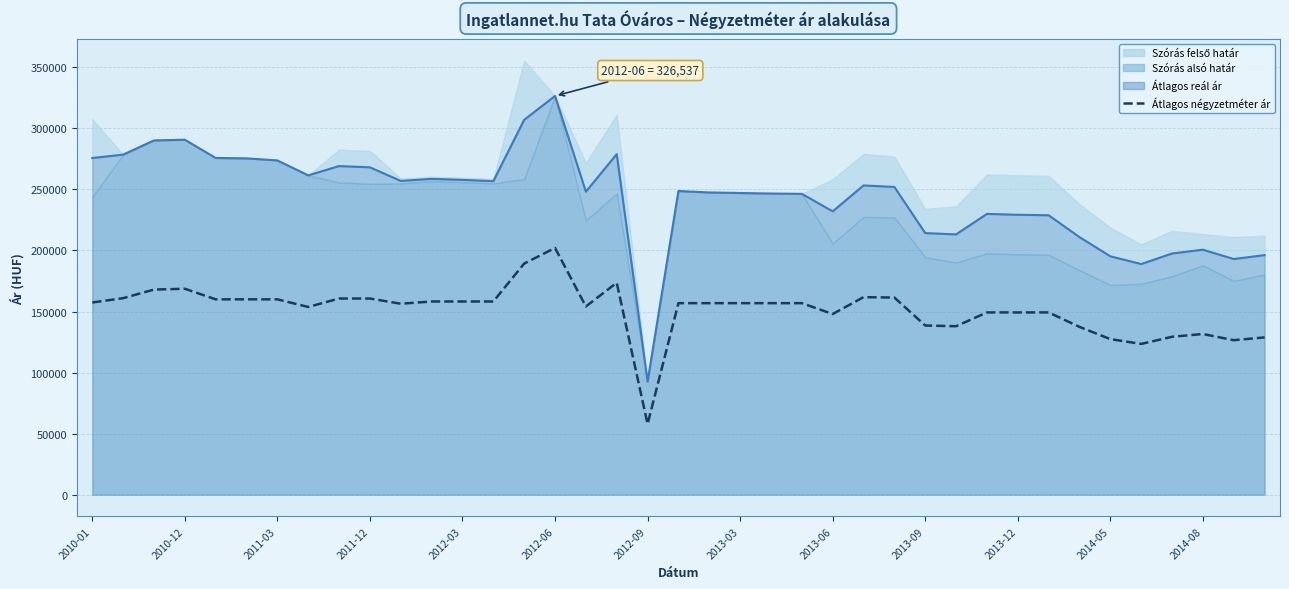

At which label is the value closest to 129967?

35